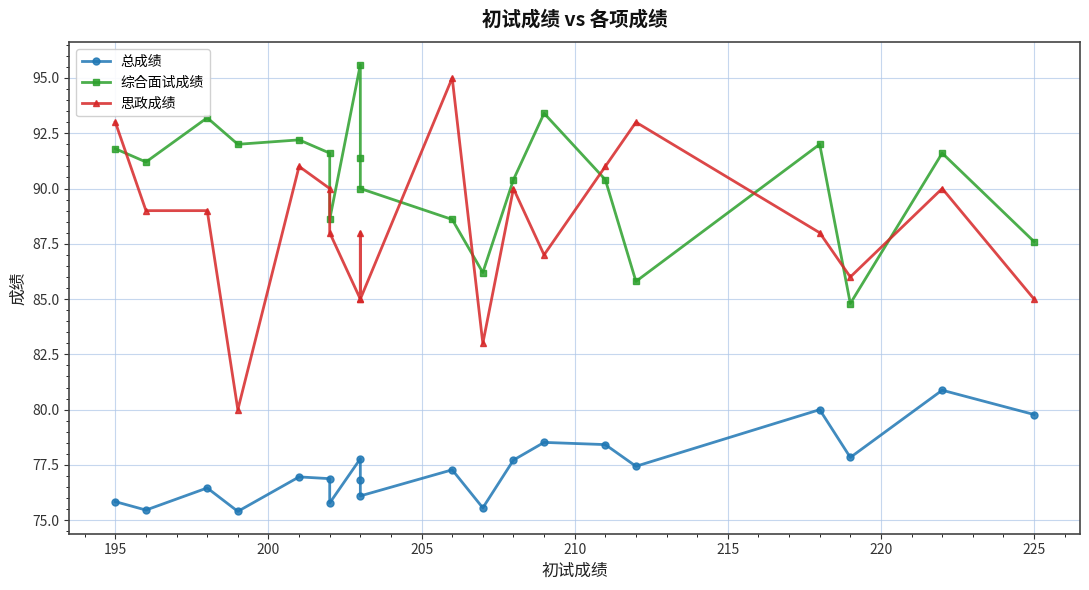

True or false: 思政成绩 and 总成绩 cross at least once.

False